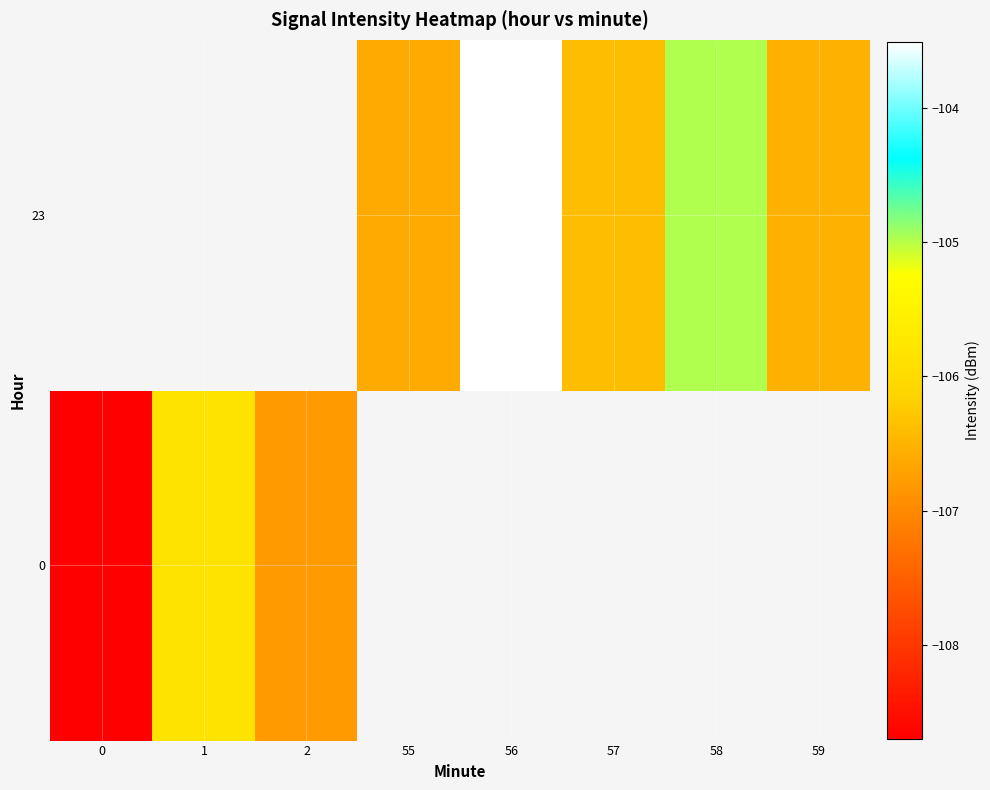

What is the difference between the maximum and minimum values in the 0 series?

2.9